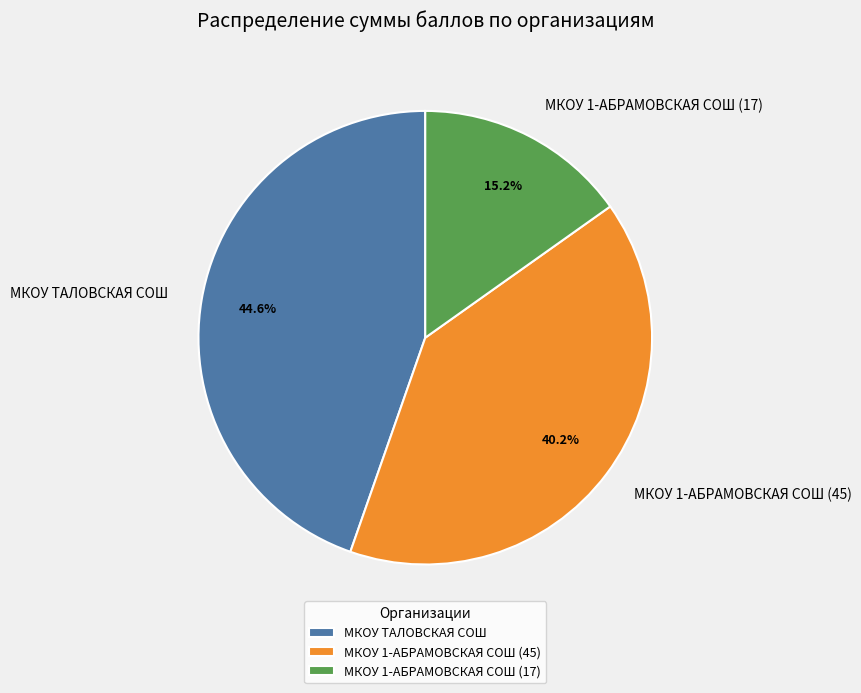

What is the ratio of the value at МКОУ 1-АБРАМОВСКАЯ СОШ (17) to the value at МКОУ ТАЛОВСКАЯ СОШ?

0.3